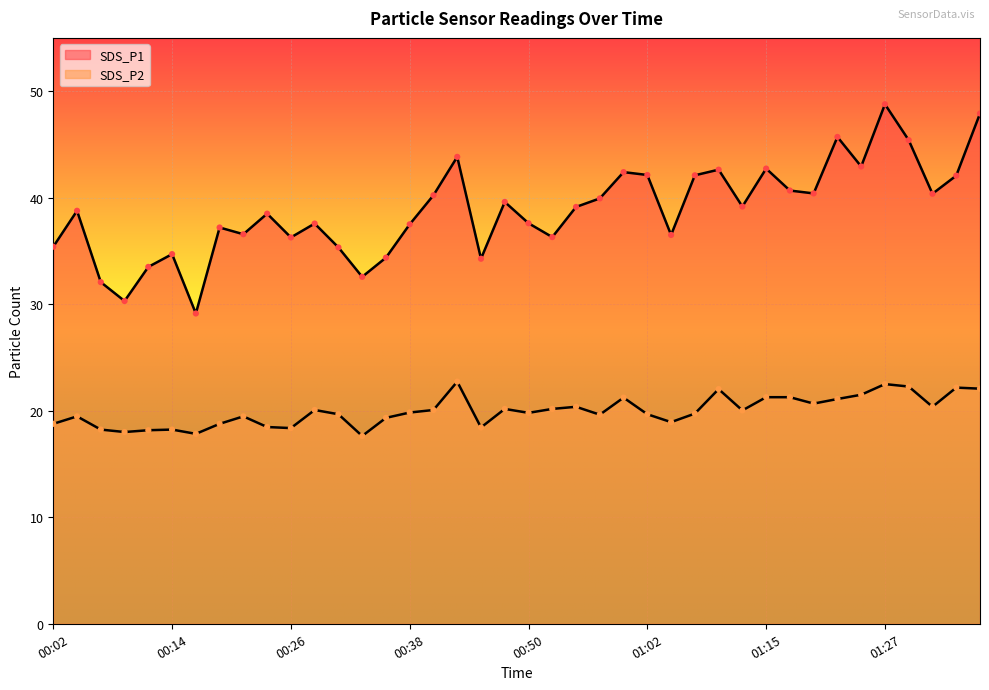

Which series reaches the minimum Y coordinate?

SDS_P2